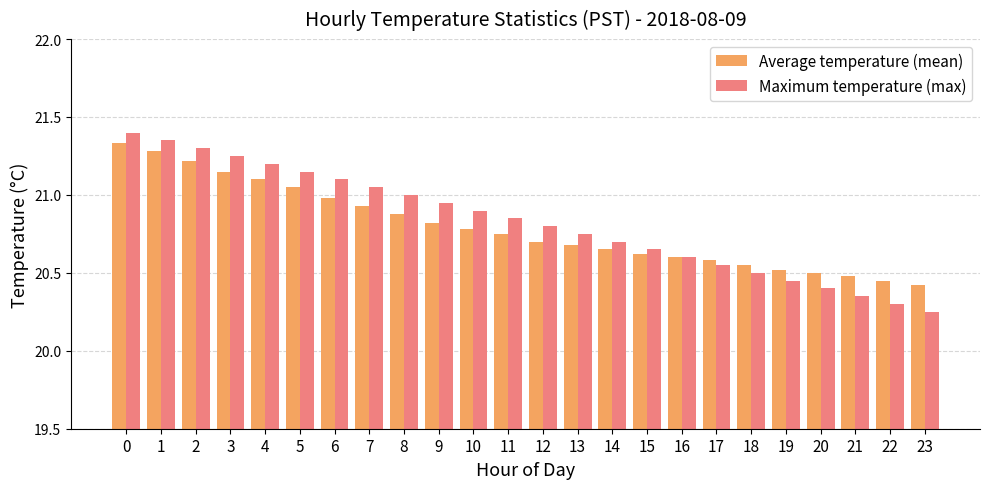

At which category does the chart reach its minimum across all series?

23